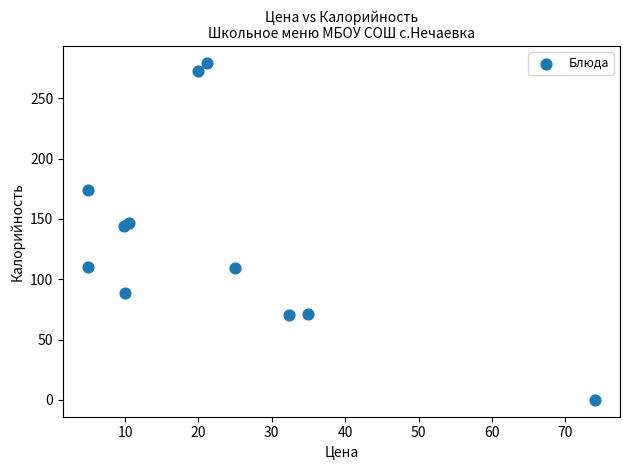

What is the average Y value?

133.4